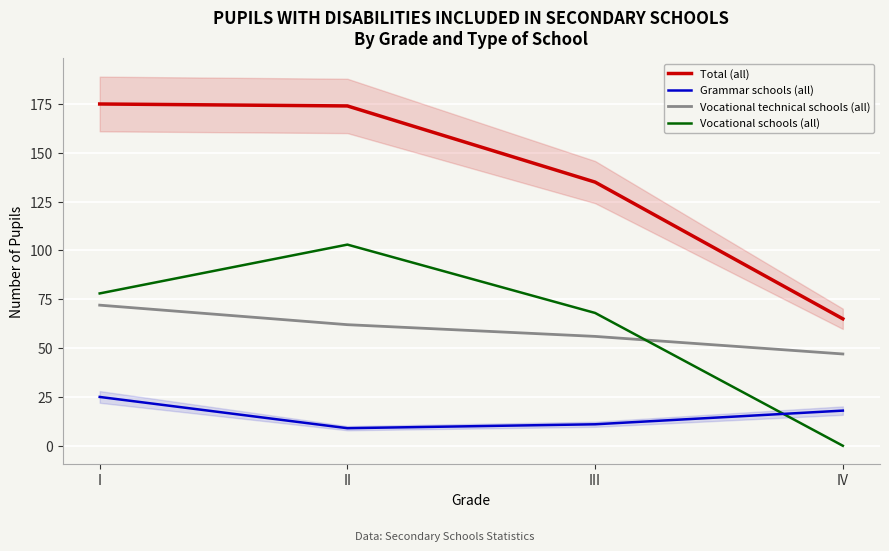

Reading left to right, what are all the values shown in this chart?

Total (all): 175	174	135	65
Grammar schools (all): 25	9	11	18
Vocational technical schools (all): 72	62	56	47
Vocational schools (all): 78	103	68	0